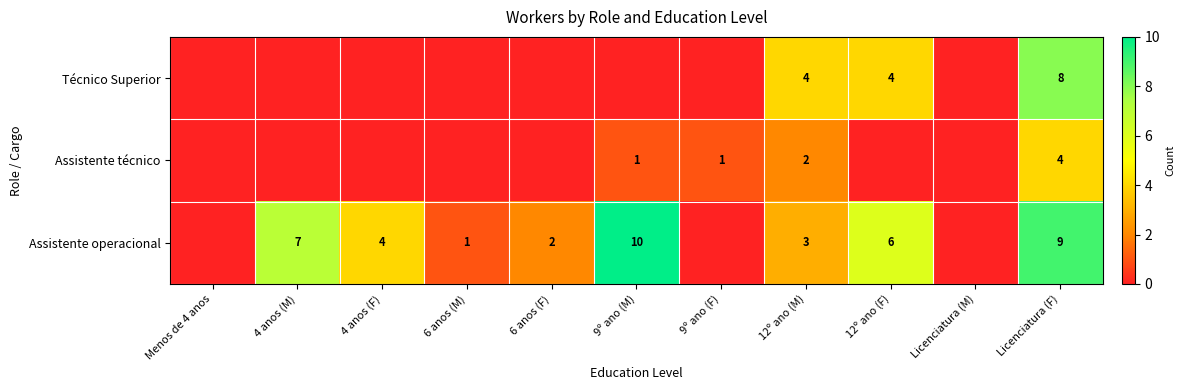

What is the sum of the Assistente operacional values at 6 anos (F) and 6 anos (M)?

3